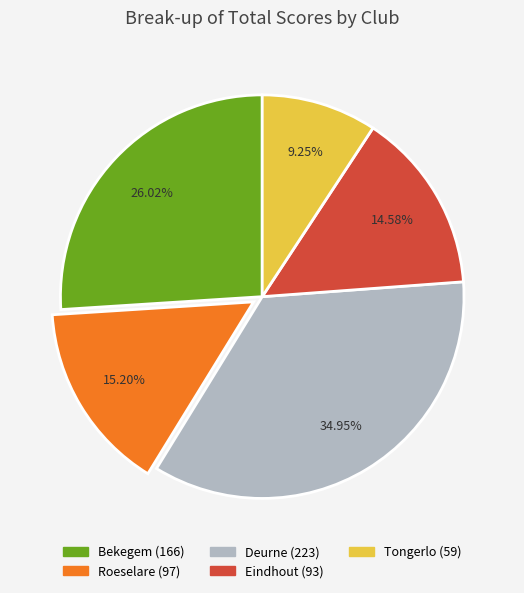

True or false: Eindhout accounts for 4% of the total.

False